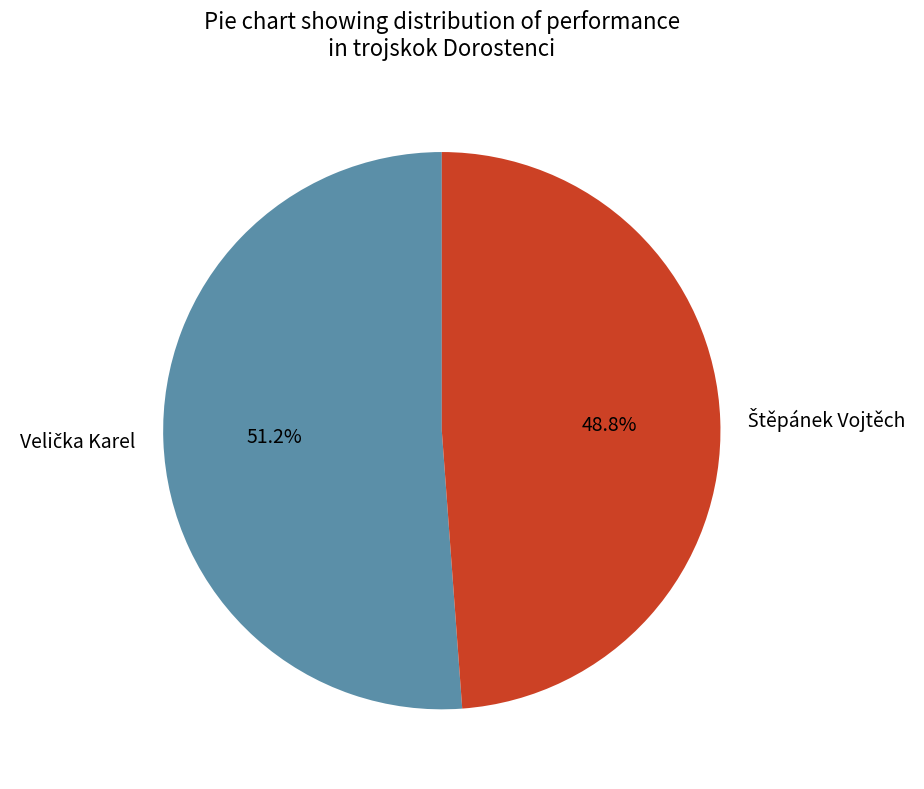

Count the number of slices in the pie.

2